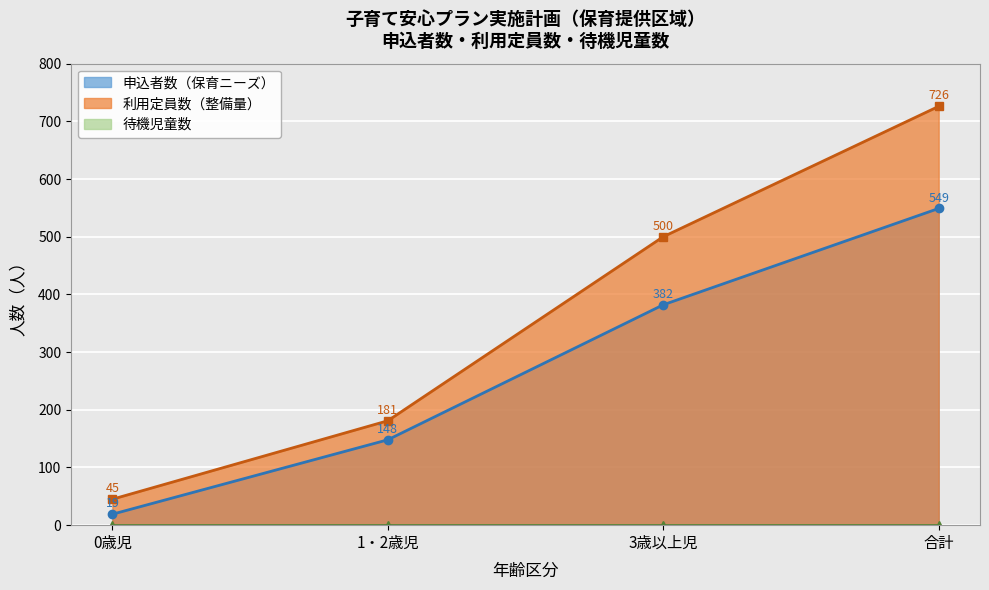

Rank the categories by 利用定員数（整備量） value from lowest to highest.

0歳児, 1・2歳児, 3歳以上児, 合計